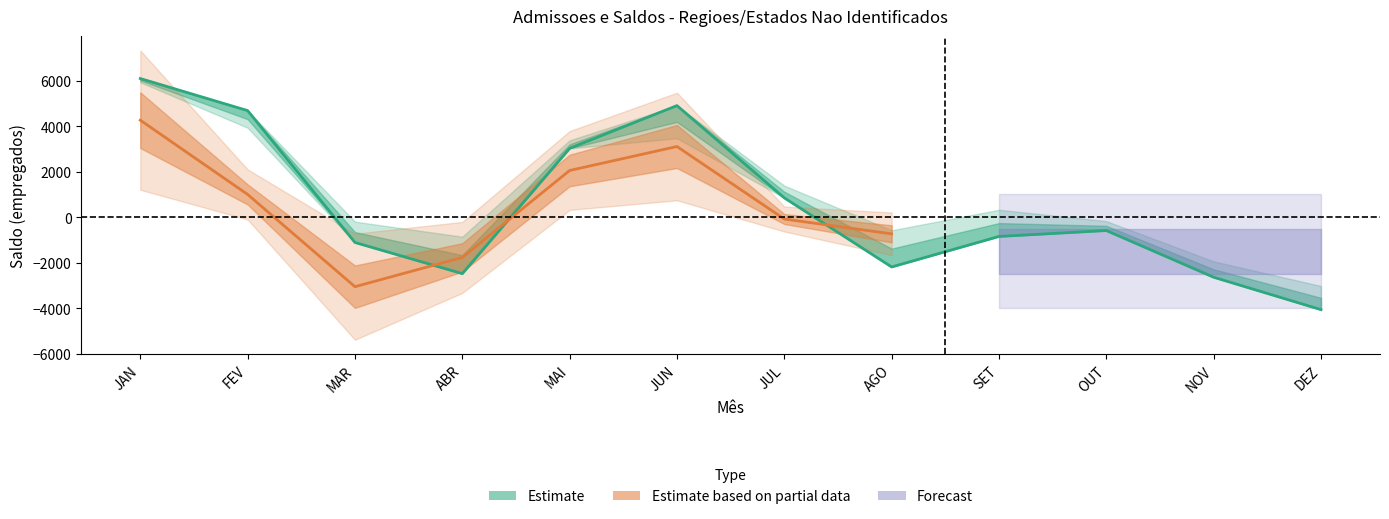

In Saldos_2022, how many points are higher than both neighbors (excluding endpoints)?

1